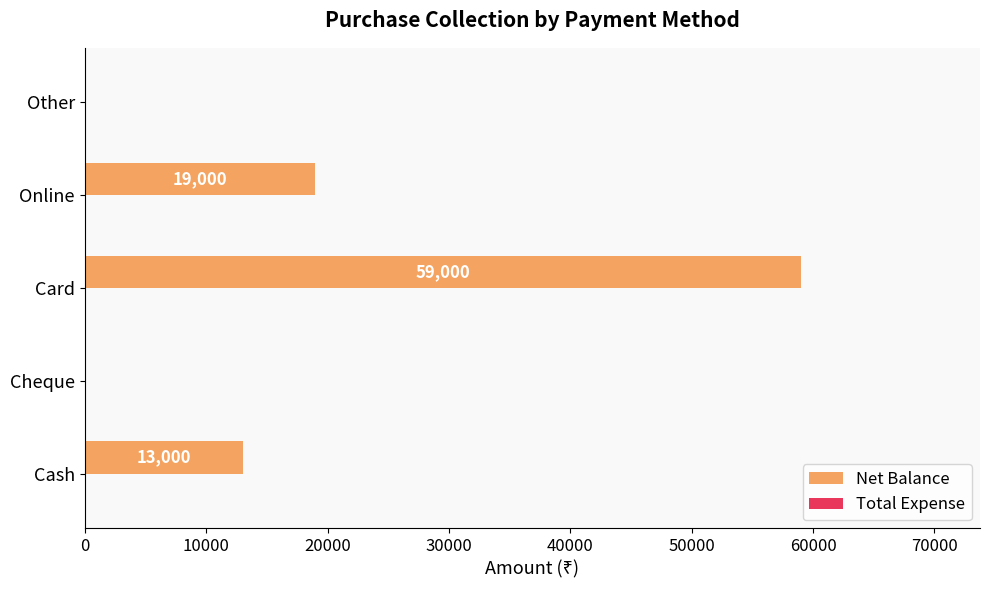

True or false: the data shows 13000 at Cash.

True